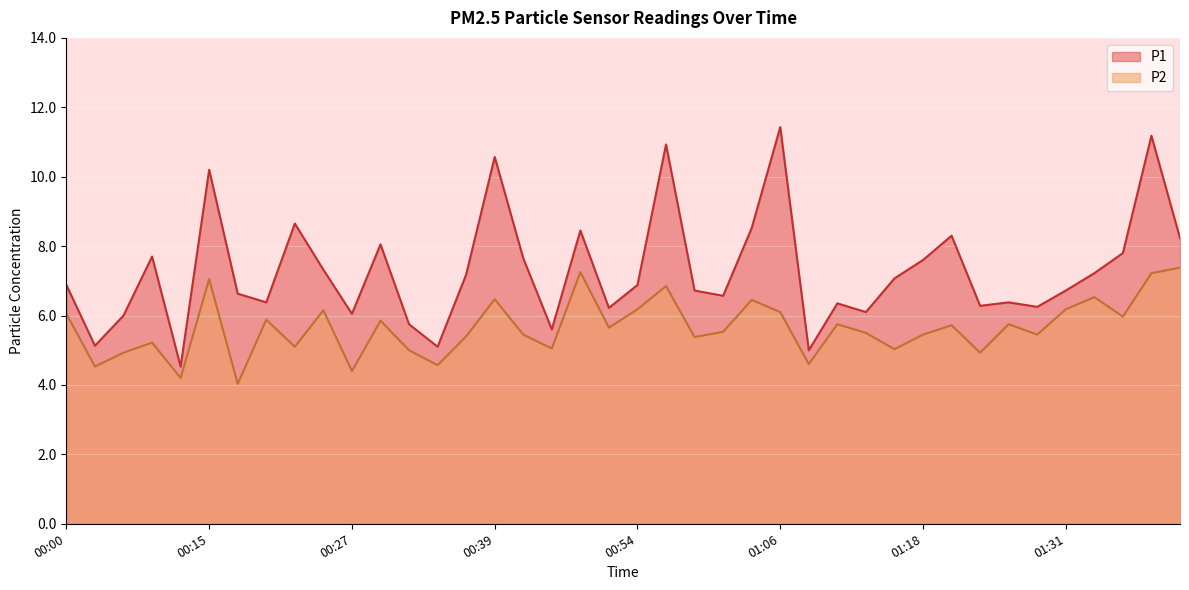

What is the label of the 23rd point from the right?

00:47